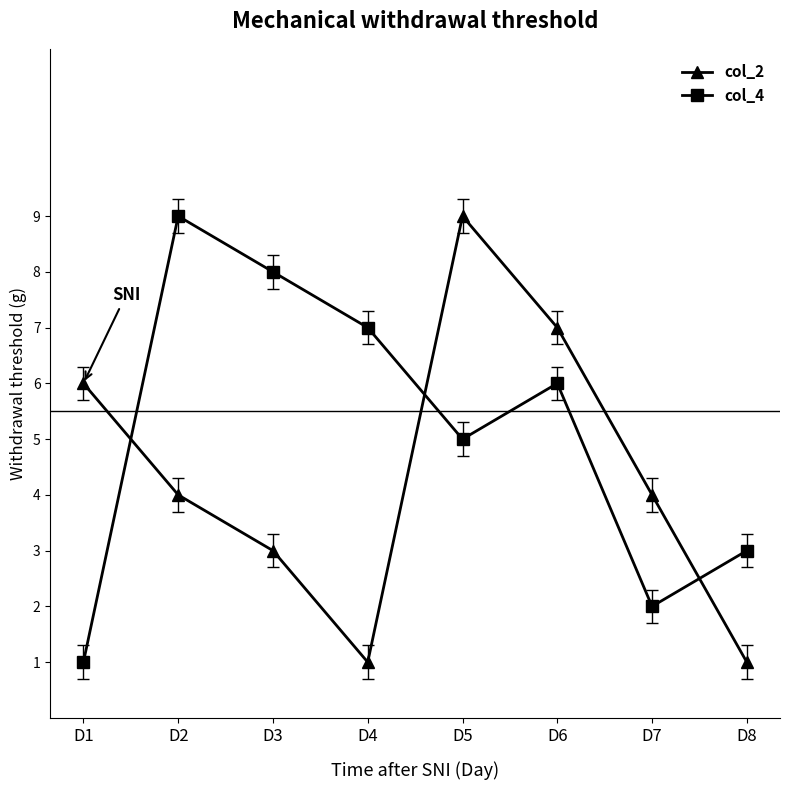

At which category is the sum across all series the highest?

D5